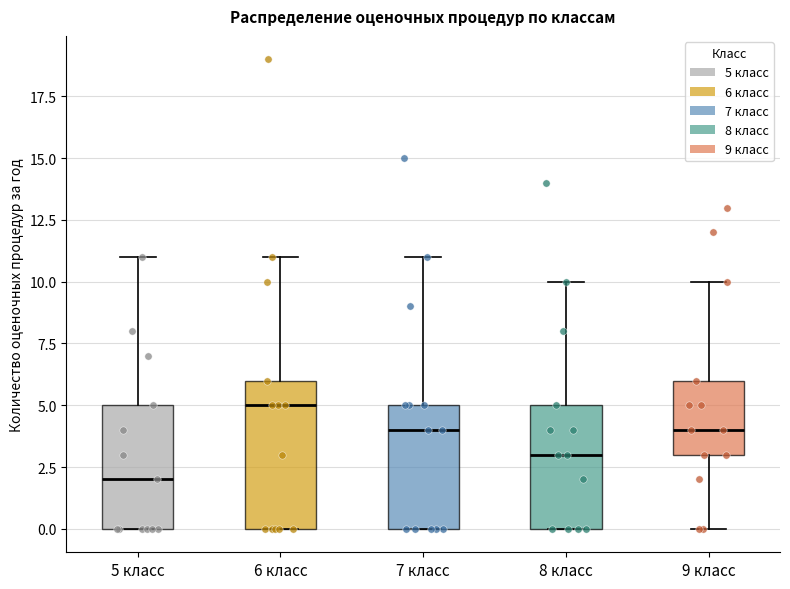

Reading left to right, read every box against the y-axis: the position of its median line, the range the box covers, and the ends of its whiskers. The values are not printed on the chart, so give them approximately, as read against the axis.

5 класс: median 2, box 0 to 5, whiskers 0 to 11
6 класс: median 5, box 0 to 6, whiskers 0 to 11
7 класс: median 4, box 0 to 5, whiskers 0 to 11
8 класс: median 3, box 0 to 5, whiskers 0 to 10
9 класс: median 4, box 3 to 6, whiskers 0 to 10